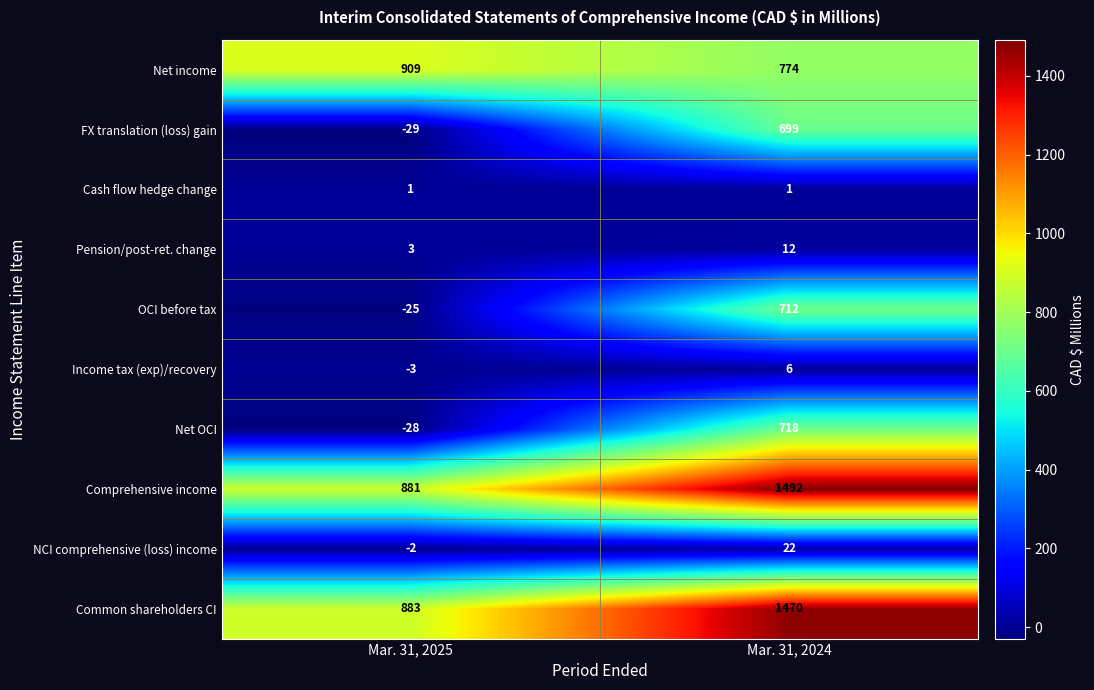

What is the smallest value displayed?

-29